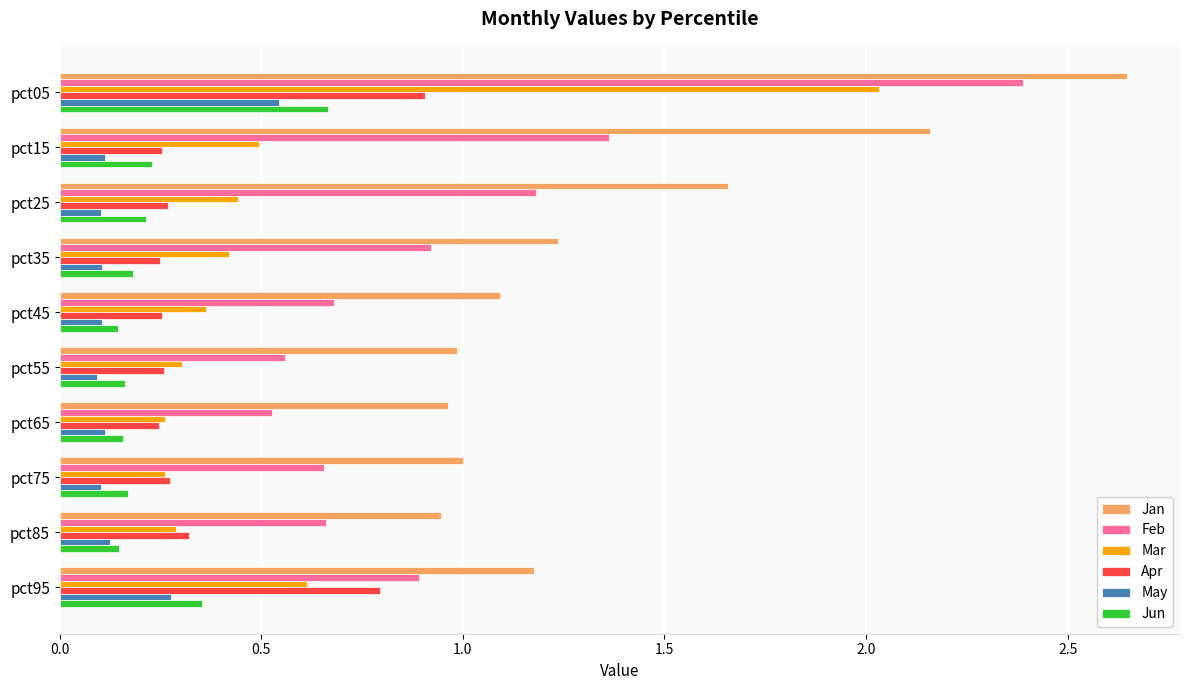

Rank the series by their maximum value, from highest to lowest.

Jan, Feb, Mar, Apr, Jun, May